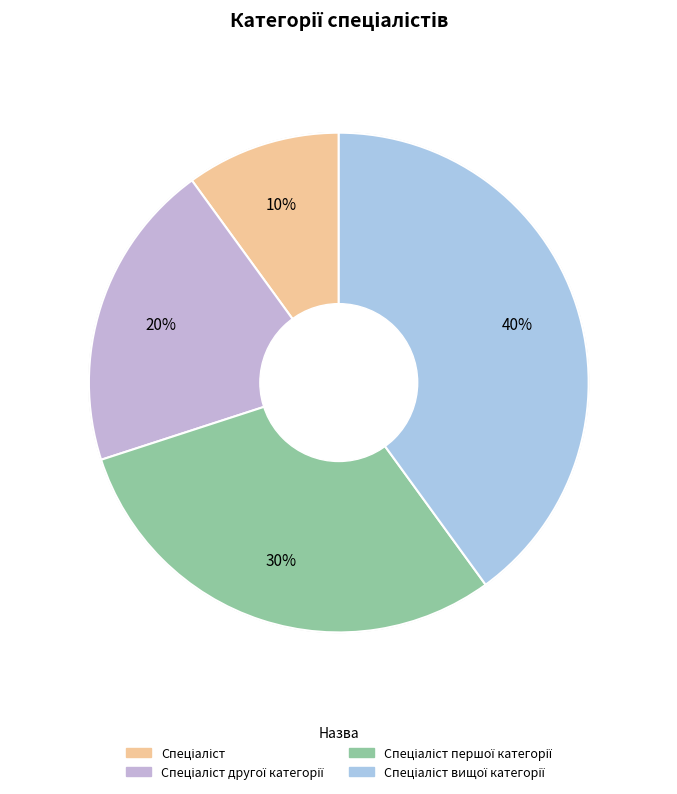

True or false: Спеціаліст першої категорії accounts for 30% of the total.

True